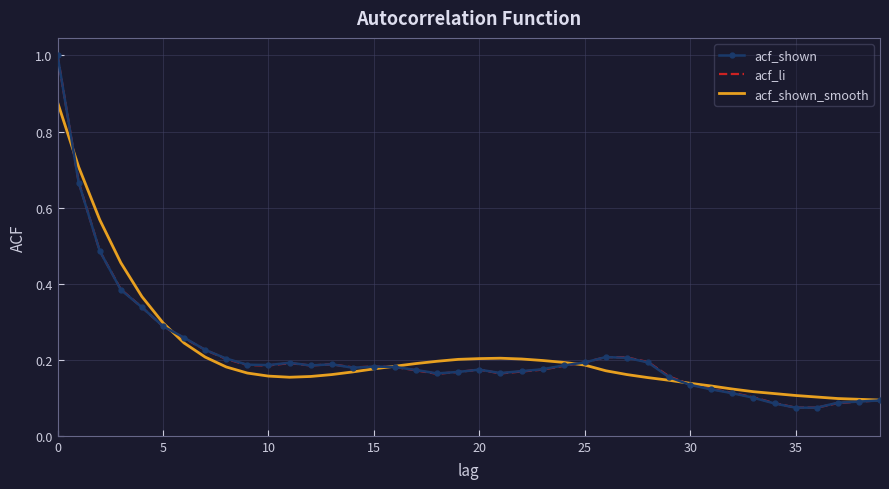

What is the greatest value displayed?

1.0